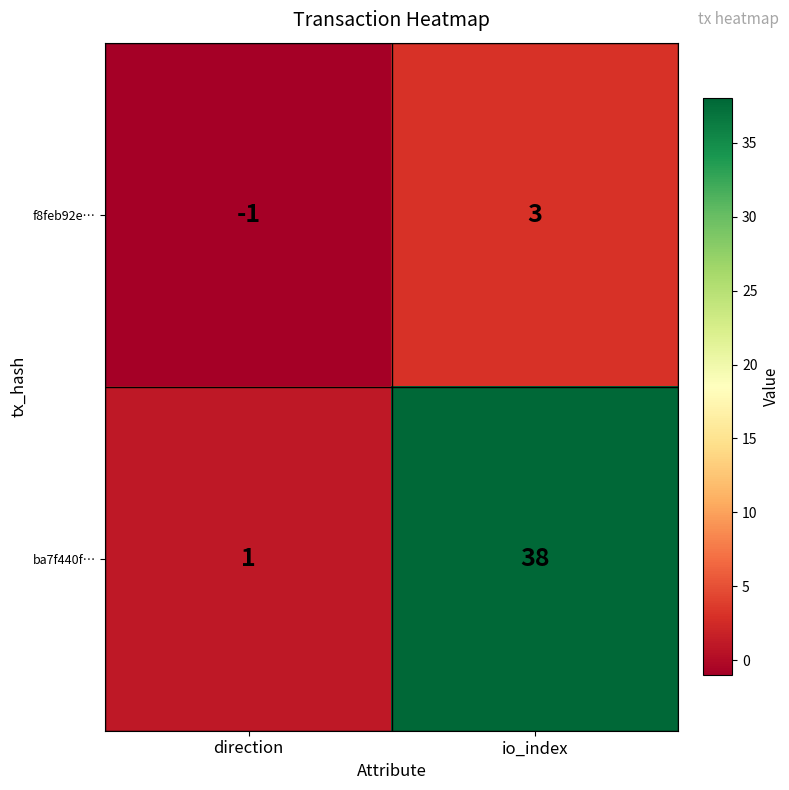

Reading left to right, extract all data points from this chart.

f8feb92e…: direction=-1	io_index=3
ba7f440f…: direction=1	io_index=38